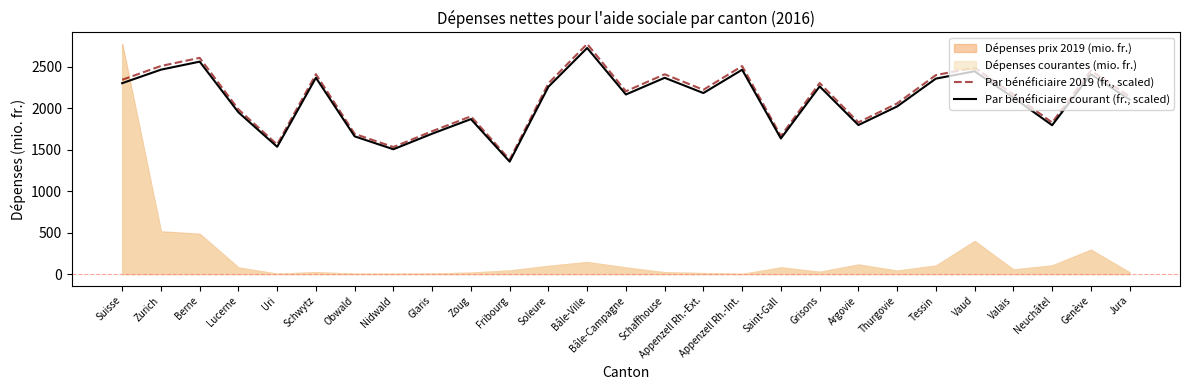

Is it true that Par bénéficiaire courant (fr., scaled) equals 4078.2 at Appenzell Rh.-Int.?

False